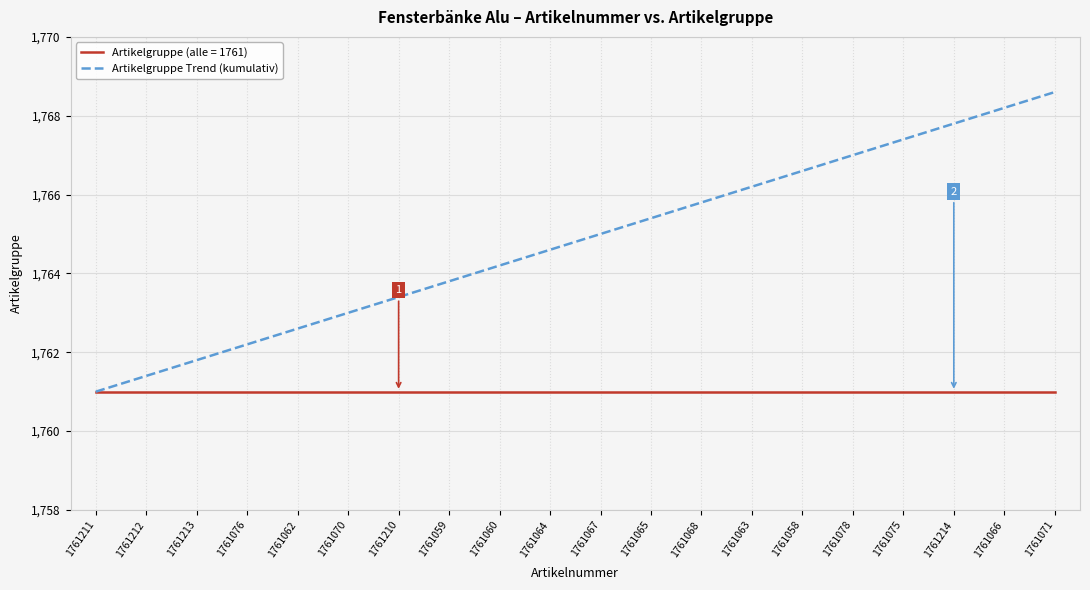

The value of Artikelgruppe (alle = 1761) at 1761068 is 909.1. True or false?

False